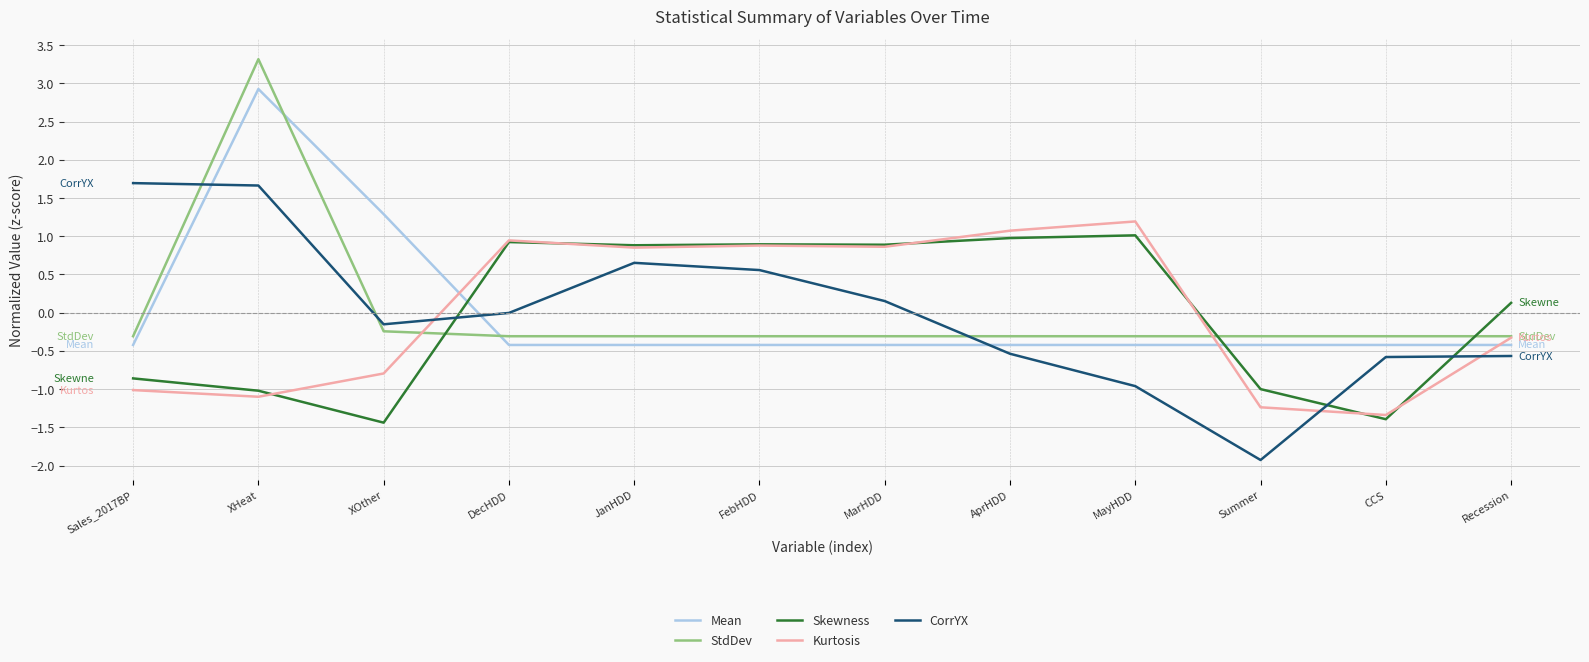

At which category is the sum across all series the highest?

XHeat